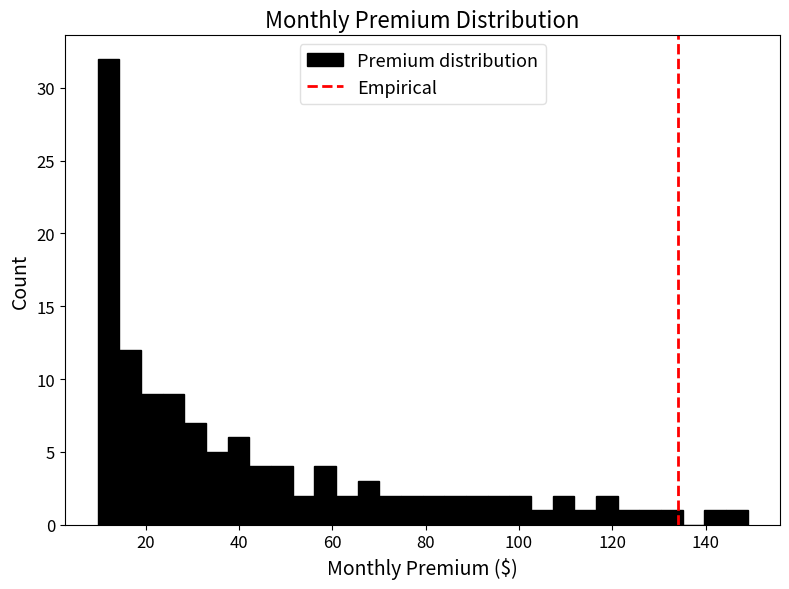

Read against the x-axis, roughly where is the centre of the tallest bar?

12